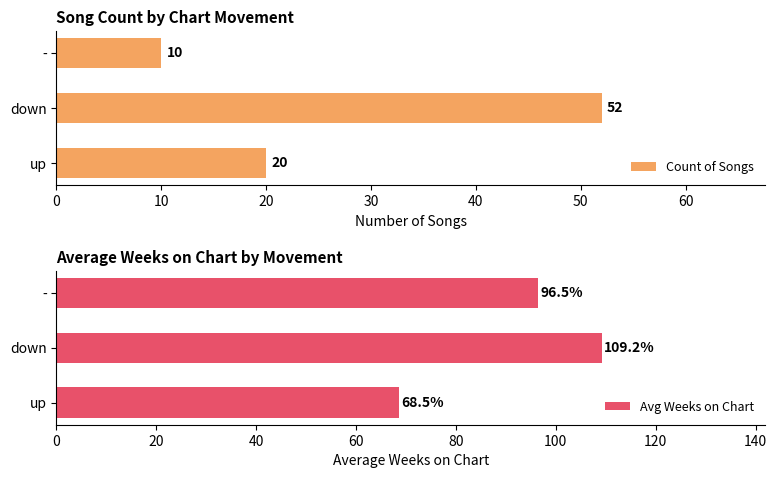

How many bars are there in each group?

2